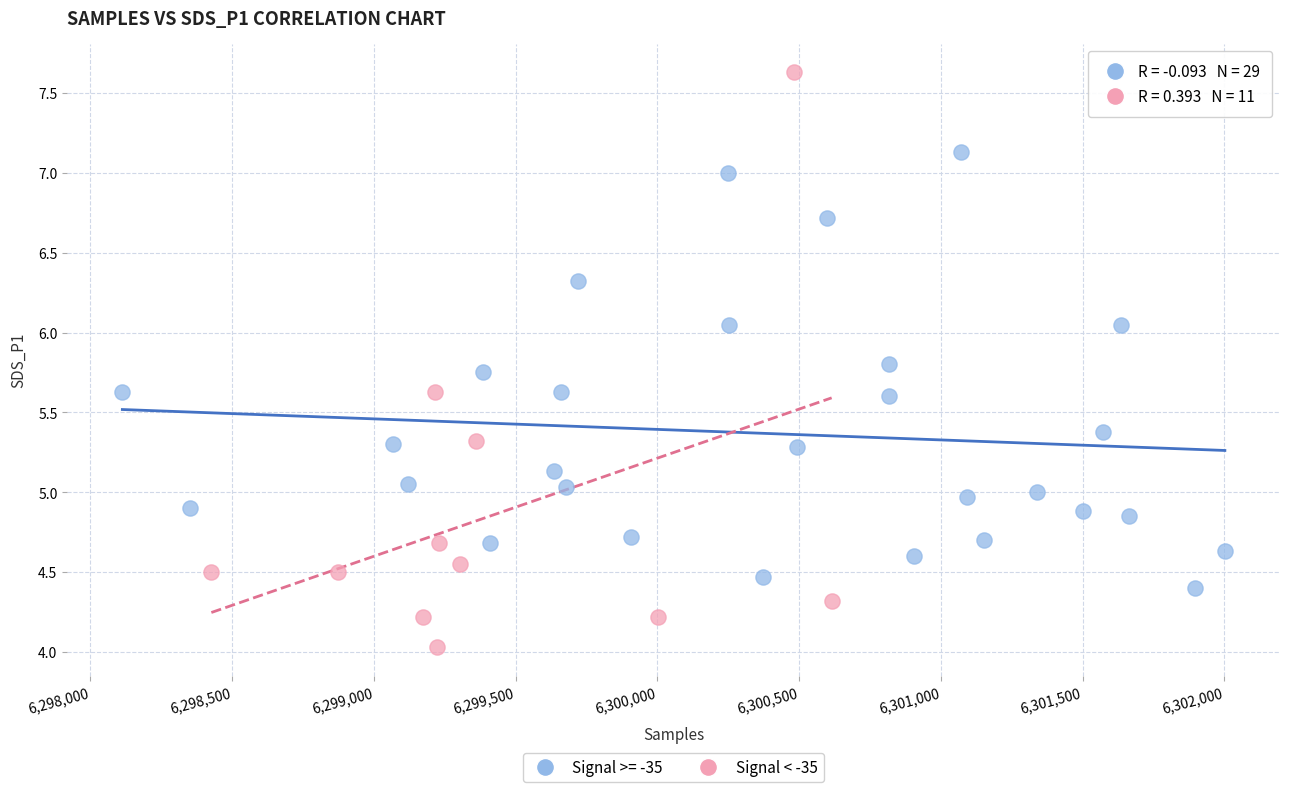

Which series contains the highest Y value?

Signal < -35